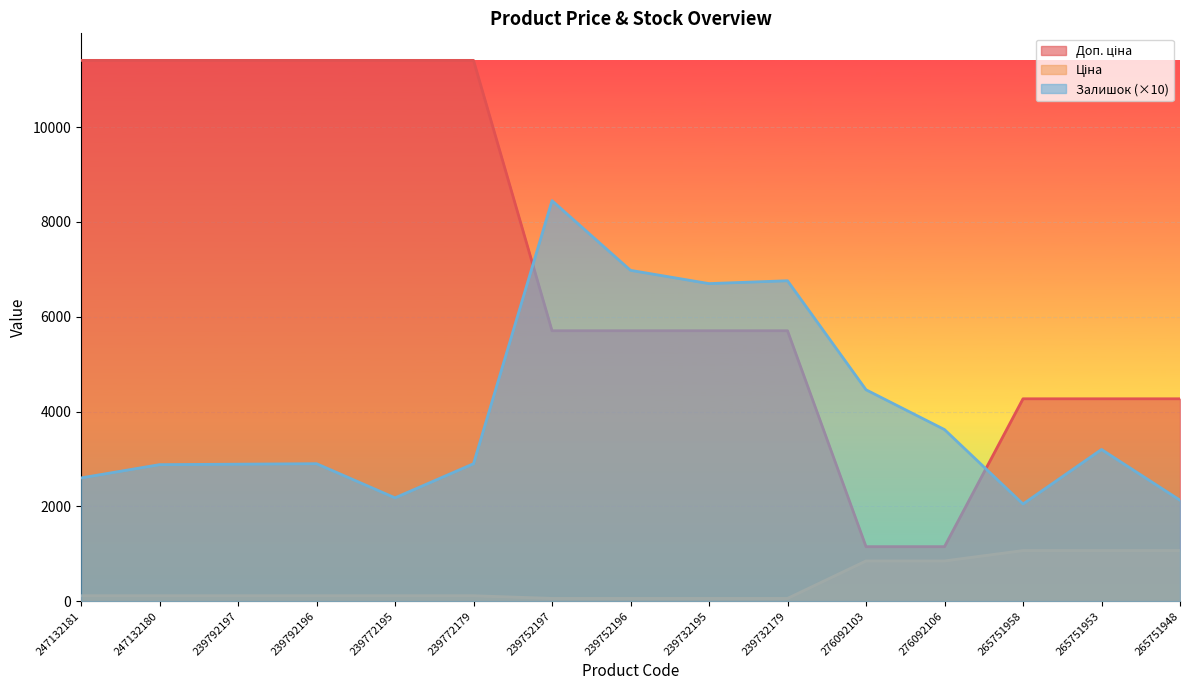

How many lines are shown in the chart?

3